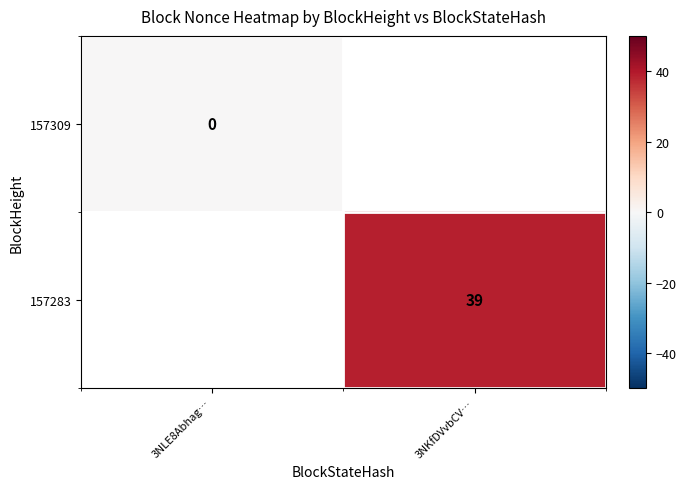

True or false: 157283 has a value of 39 at 3NKfDVvbCV….

True